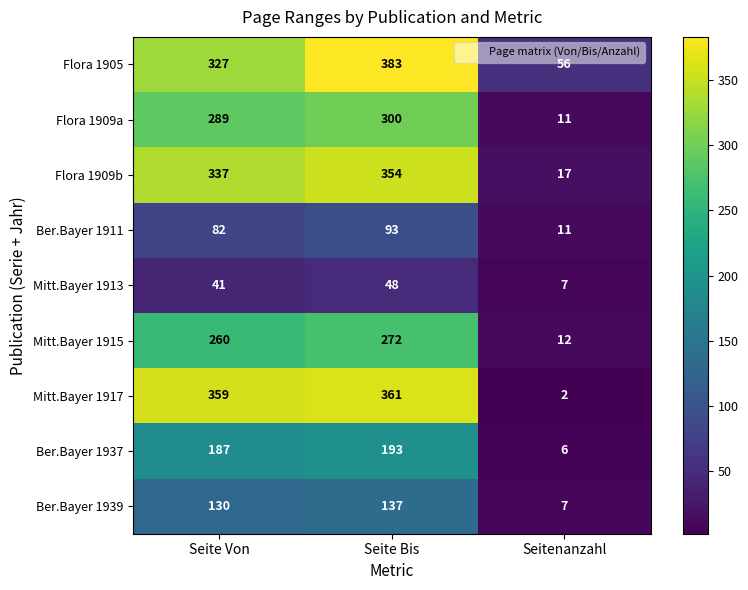

Rank the series at Seite Von from lowest to highest value.

Mitt.Bayer 1913, Ber.Bayer 1911, Ber.Bayer 1939, Ber.Bayer 1937, Mitt.Bayer 1915, Flora 1909a, Flora 1905, Flora 1909b, Mitt.Bayer 1917